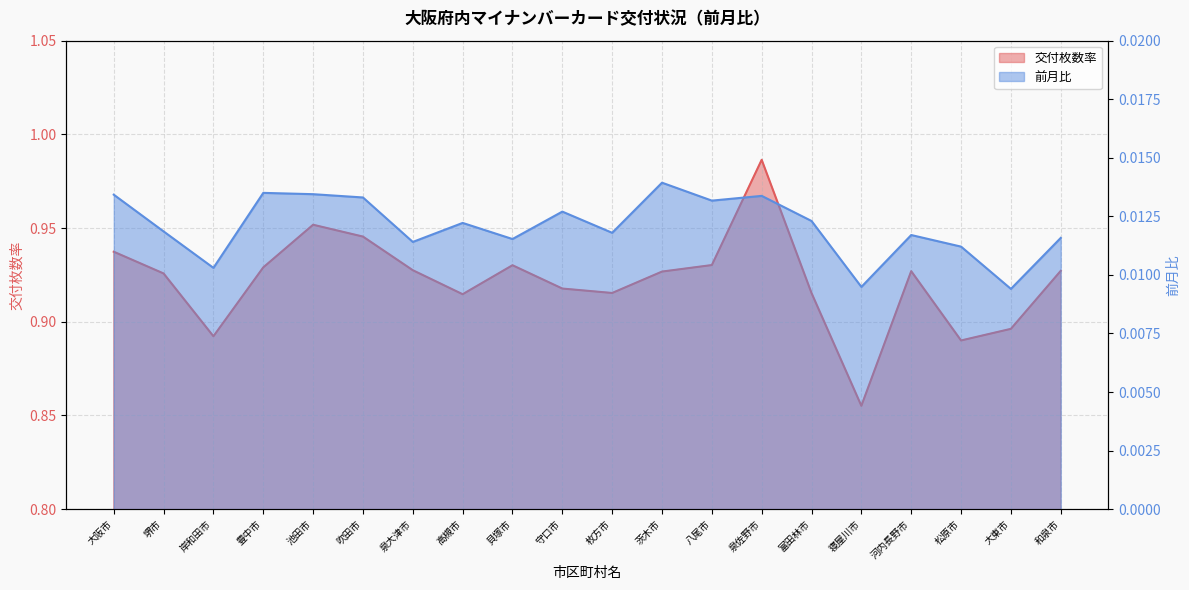

At which category is the sum across all series the highest?

泉佐野市